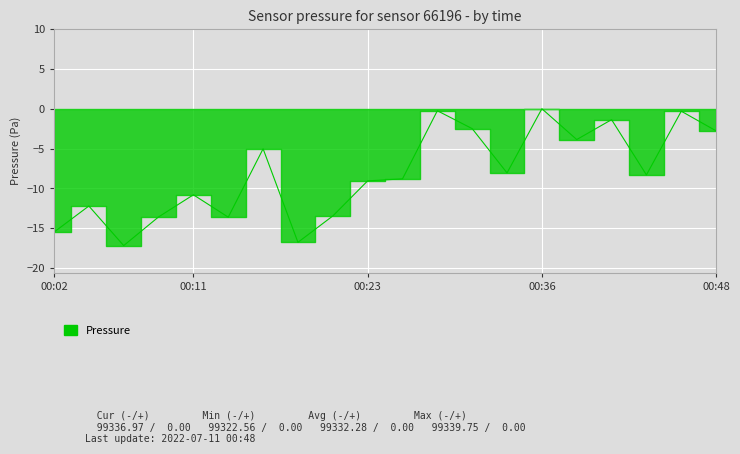

Reading left to right, transcribe all the data shown in this chart.

00:02=-15.5	00:04=-12.2	00:06=-17.2	00:09=-13.6	00:11=-10.8	00:14=-13.6	00:16=-5.0	00:19=-16.8	00:21=-13.5	00:23=-9.1	00:26=-8.8	00:28=-0.2	00:31=-2.5	00:33=-8.1	00:36=0.0	00:38=-3.9	00:40=-1.4	00:43=-8.3	00:46=-0.3	00:48=-2.8